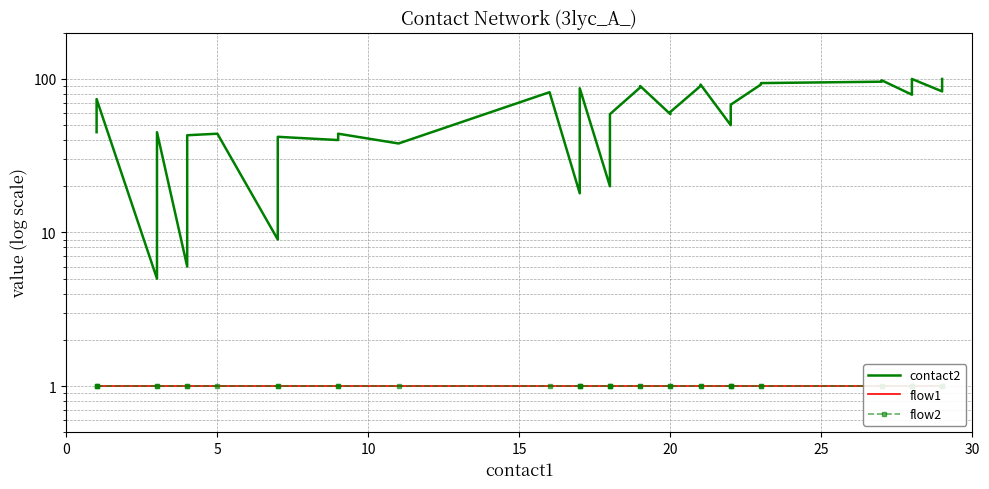

What is the maximum value for flow2?

1